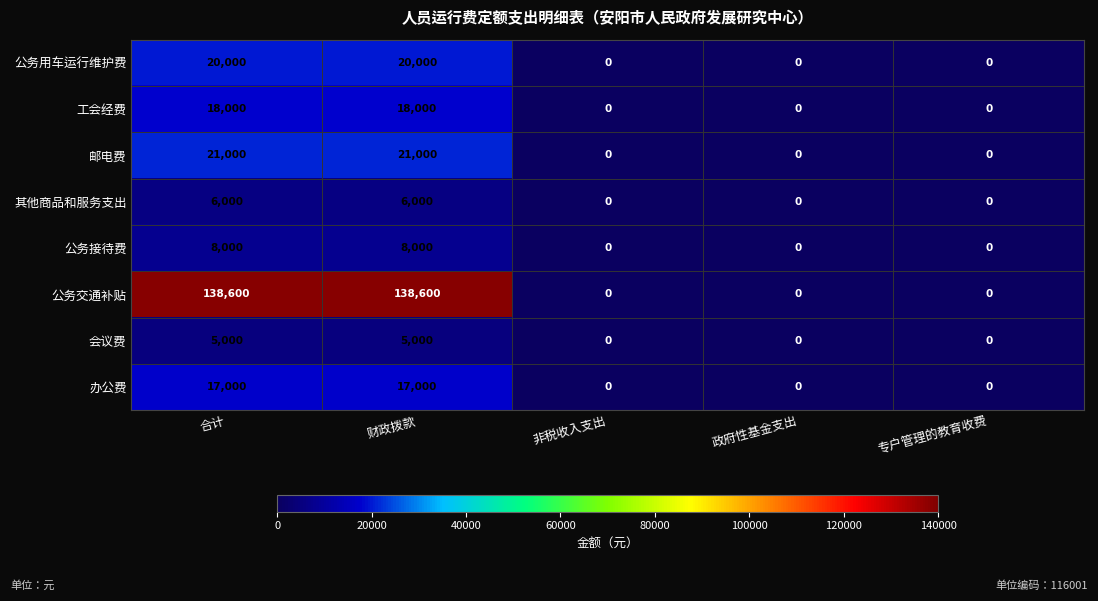

What is the highest value of the 工会经费 series?

18000